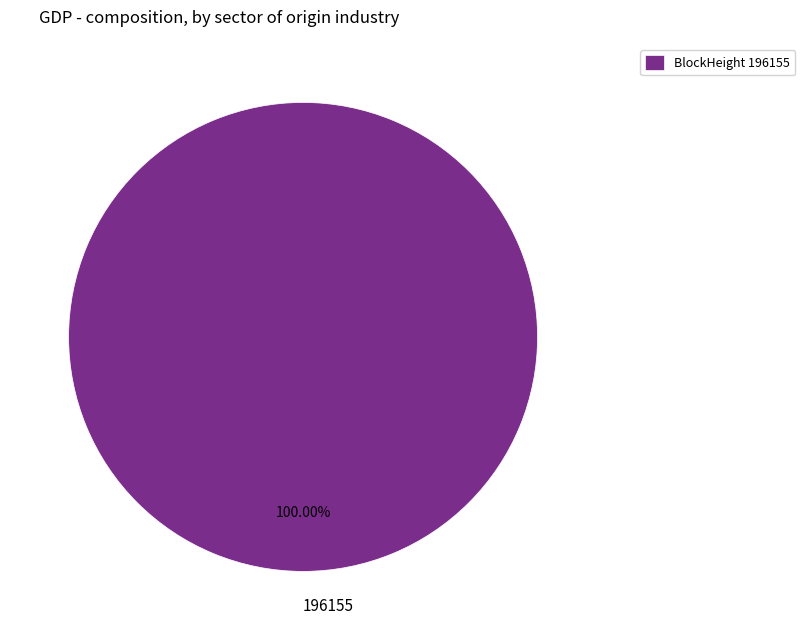

What percentage is the 196155 slice, to the nearest percent?

100%